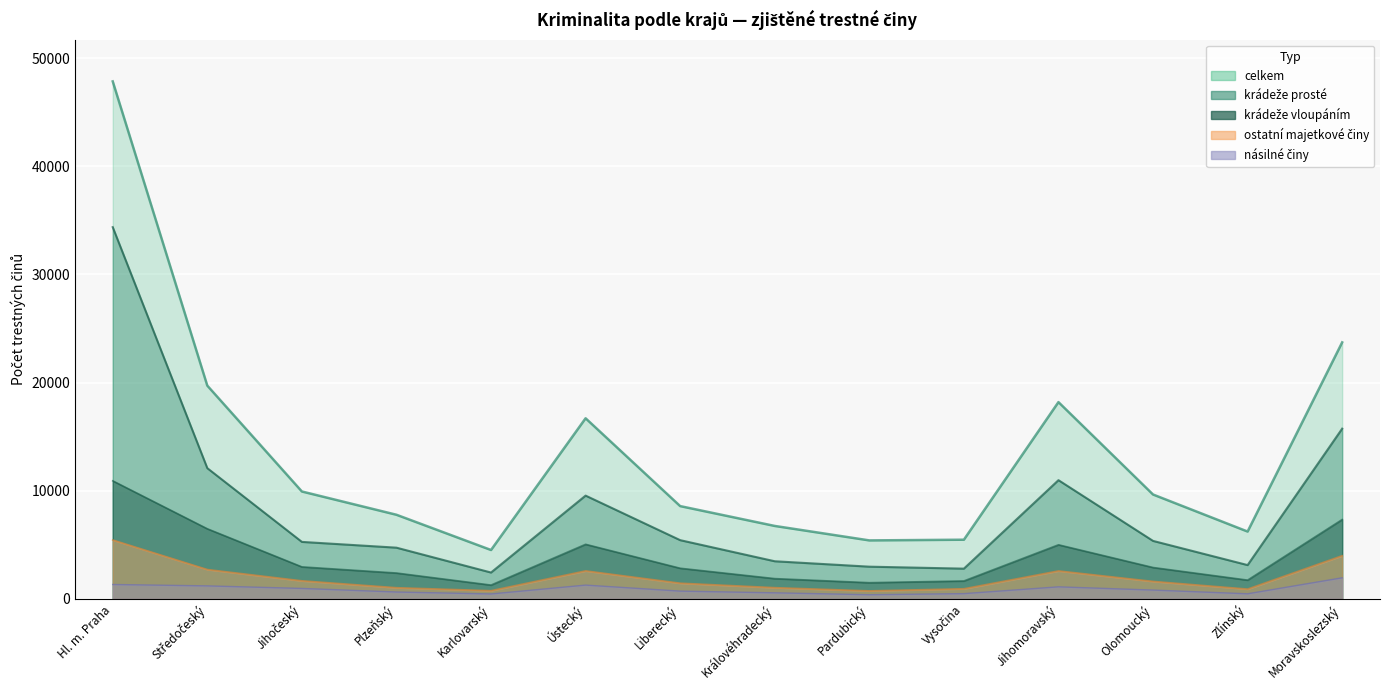

What is the sum of all násilné činy values?

12217